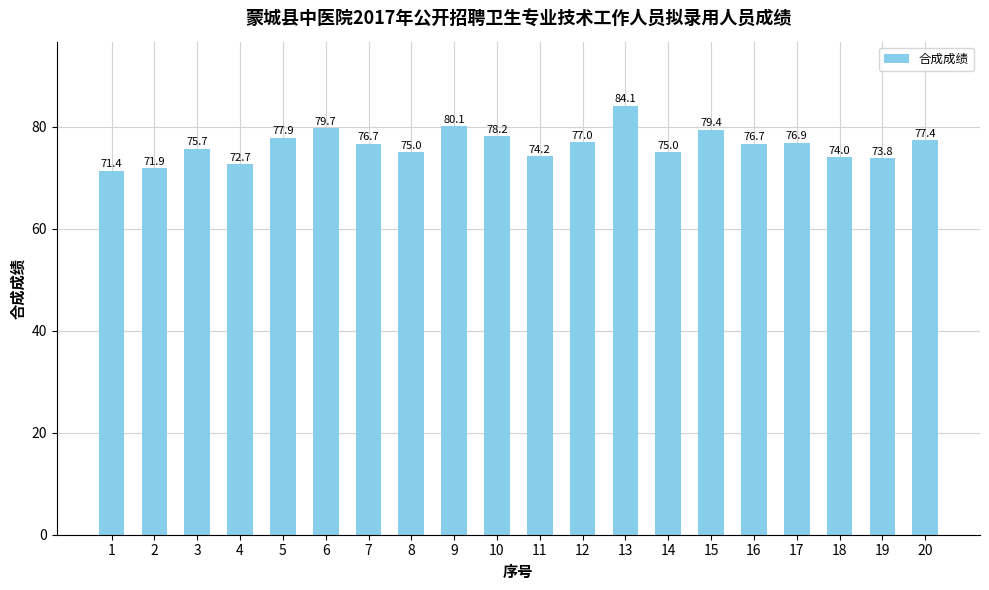

What is the difference between the values at 3 and 18?

1.7